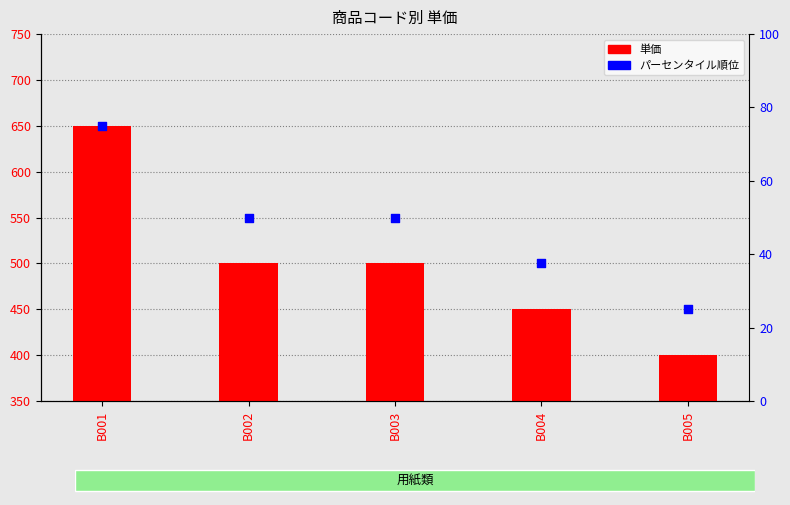

Which series has the largest Y range (max minus min)?

単価